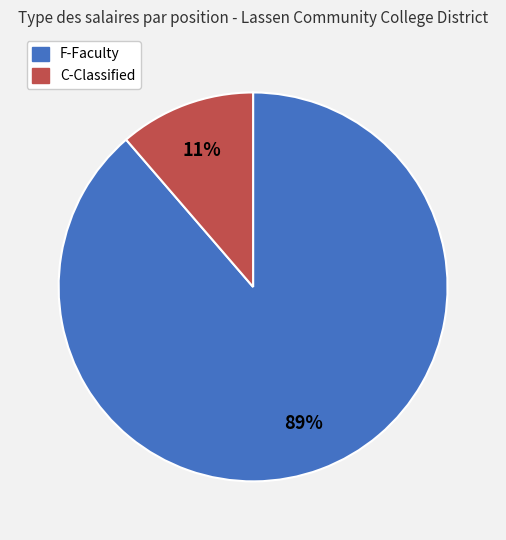

Which has a higher value, F-Faculty or C-Classified?

F-Faculty